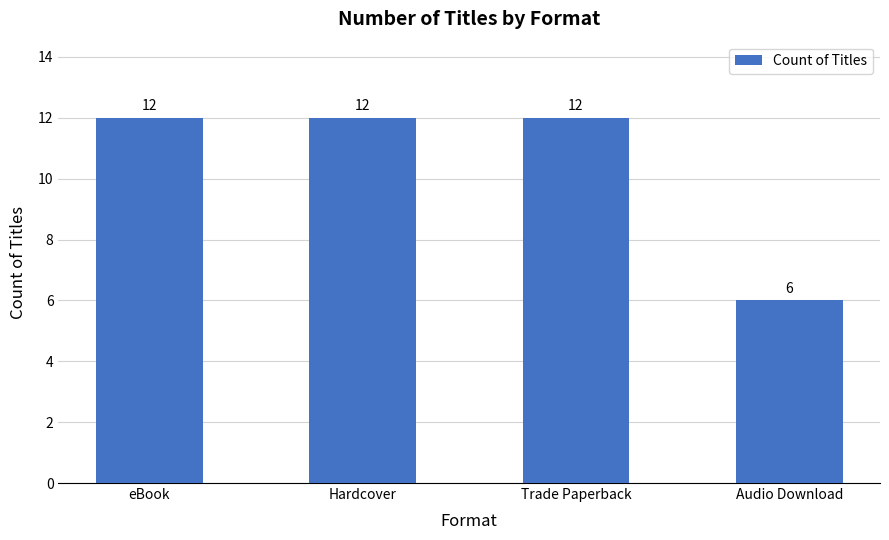

What is the minimum value shown in the chart?

6